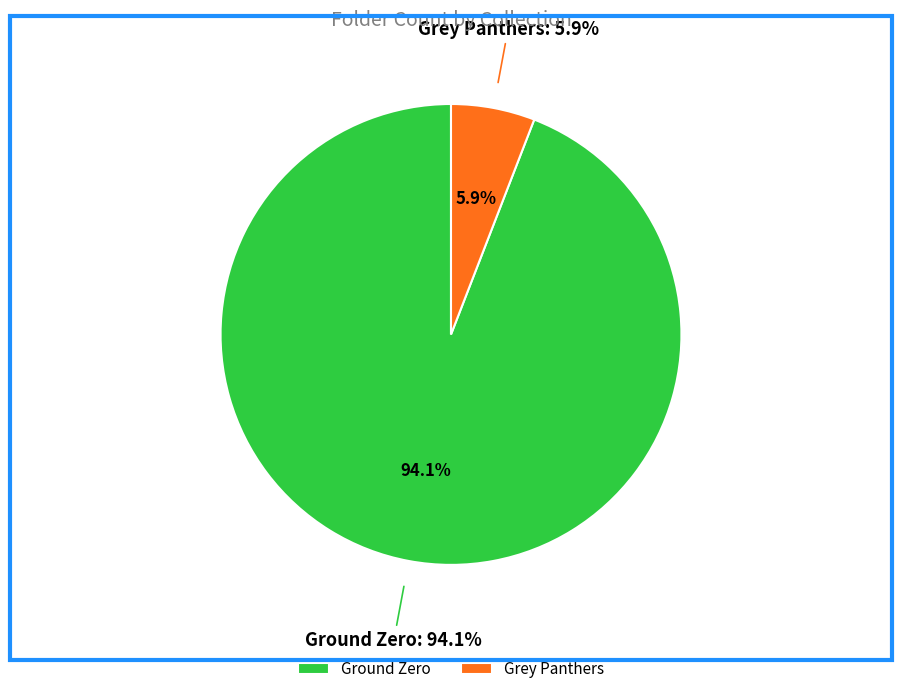

What is the change in value from Ground Zero to Grey Panthers?

-60